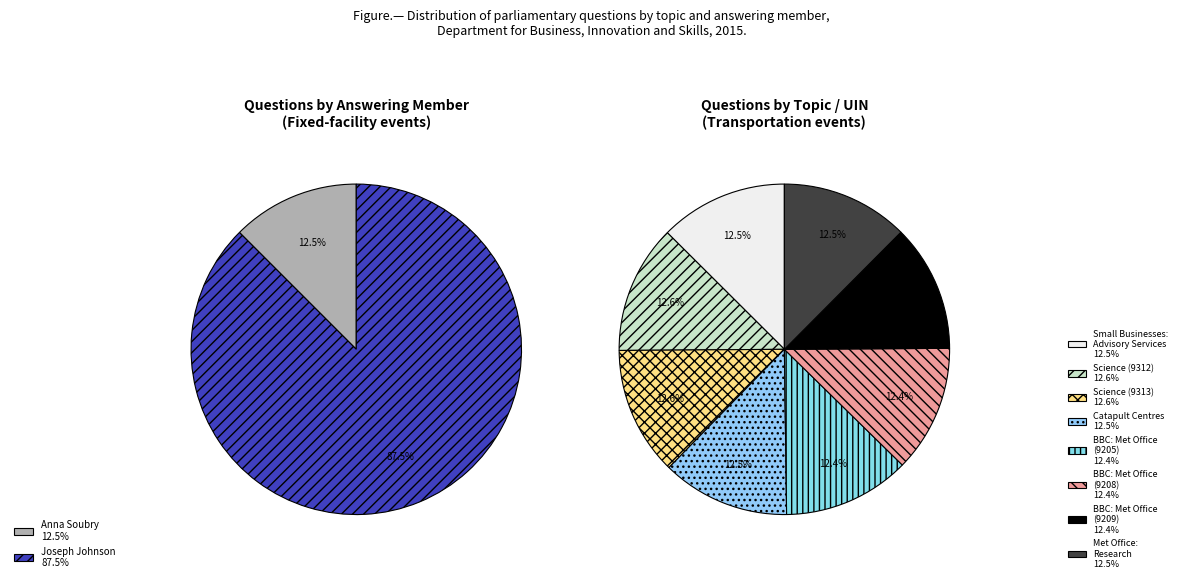

To the nearest percent, what is the average slice percentage?

12%